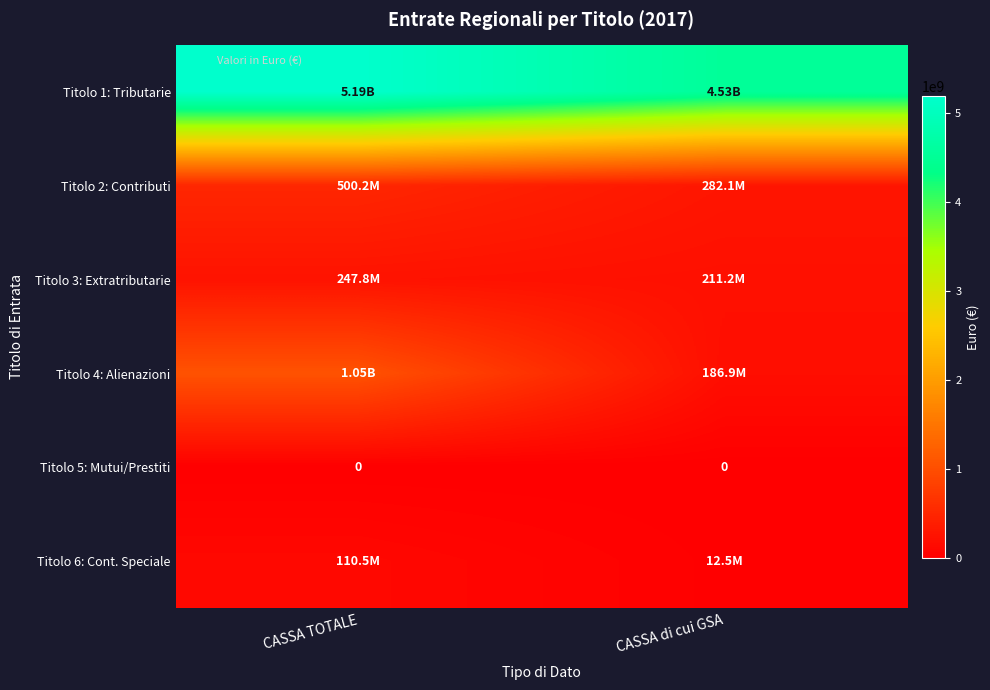

How many values in the Titolo 6: Cont. Speciale series exceed 110515876?

1